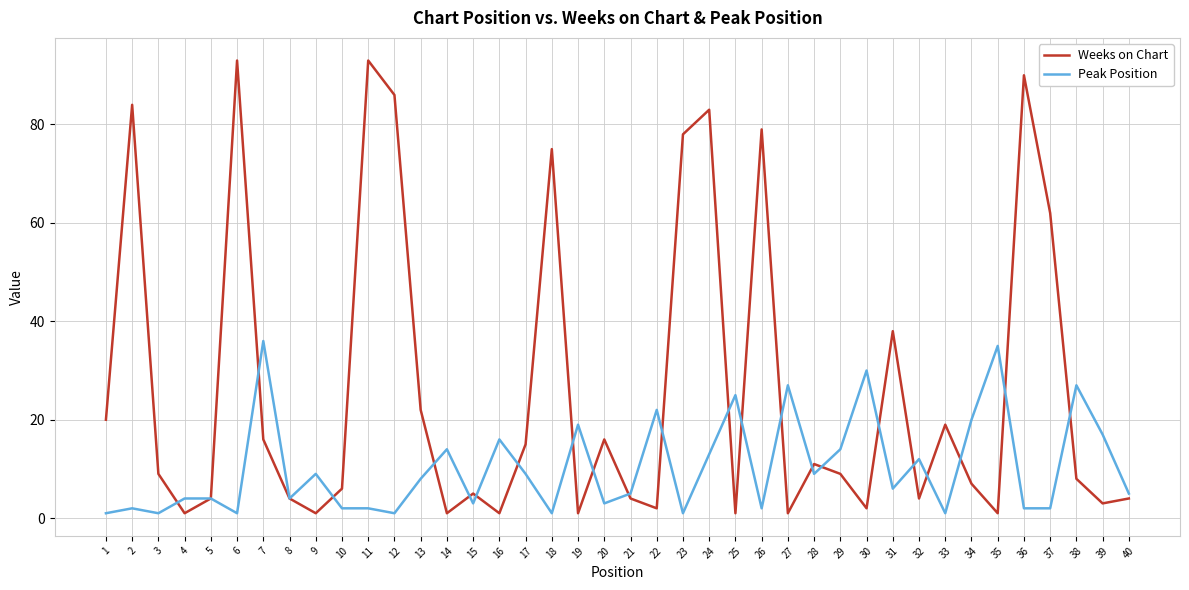

What is the greatest value displayed?

93